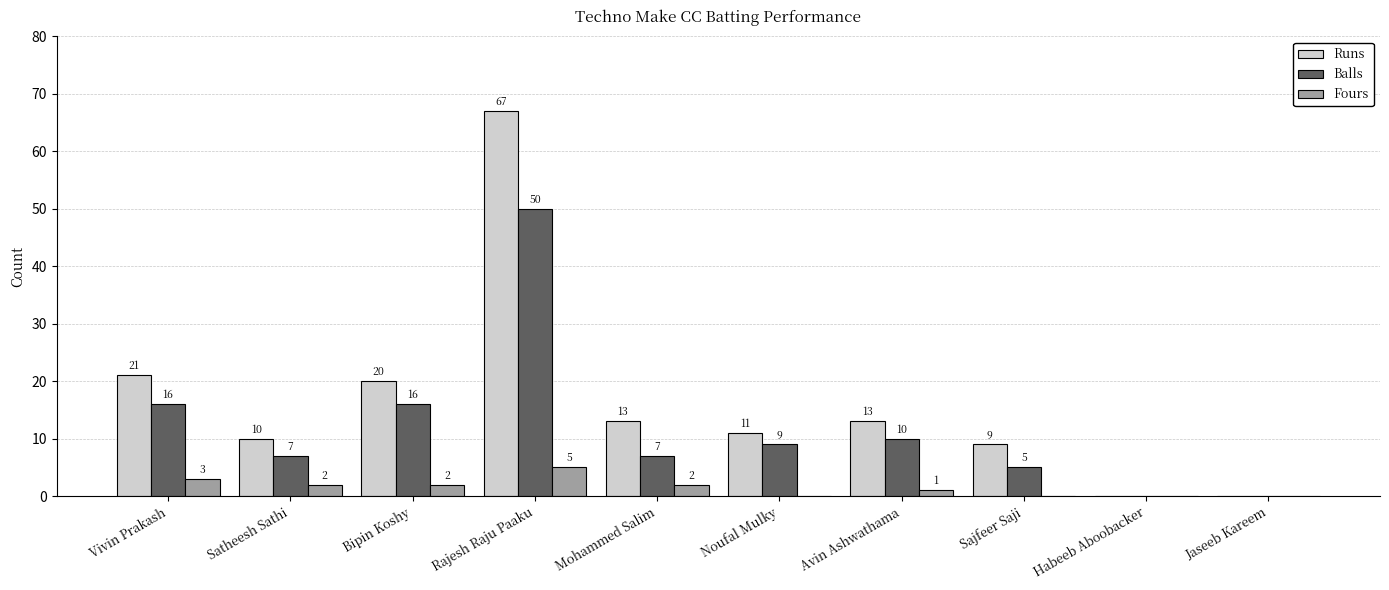

What is the spread (max minus min) of values at Sajfeer Saji?

9